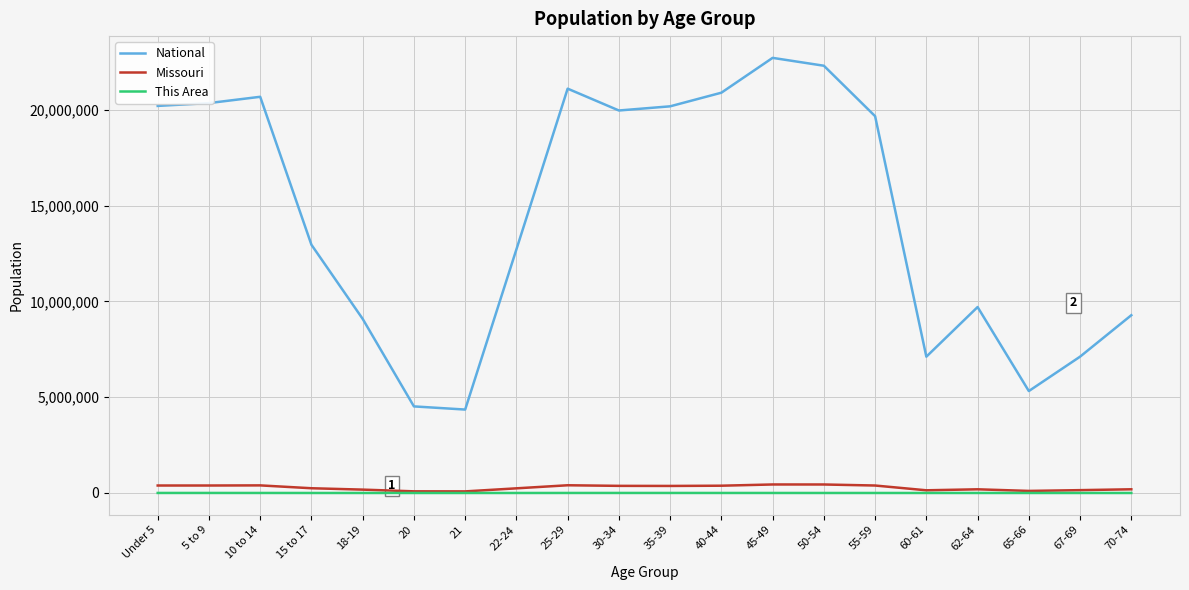

At which label does National first exceed 19664805?

Under 5